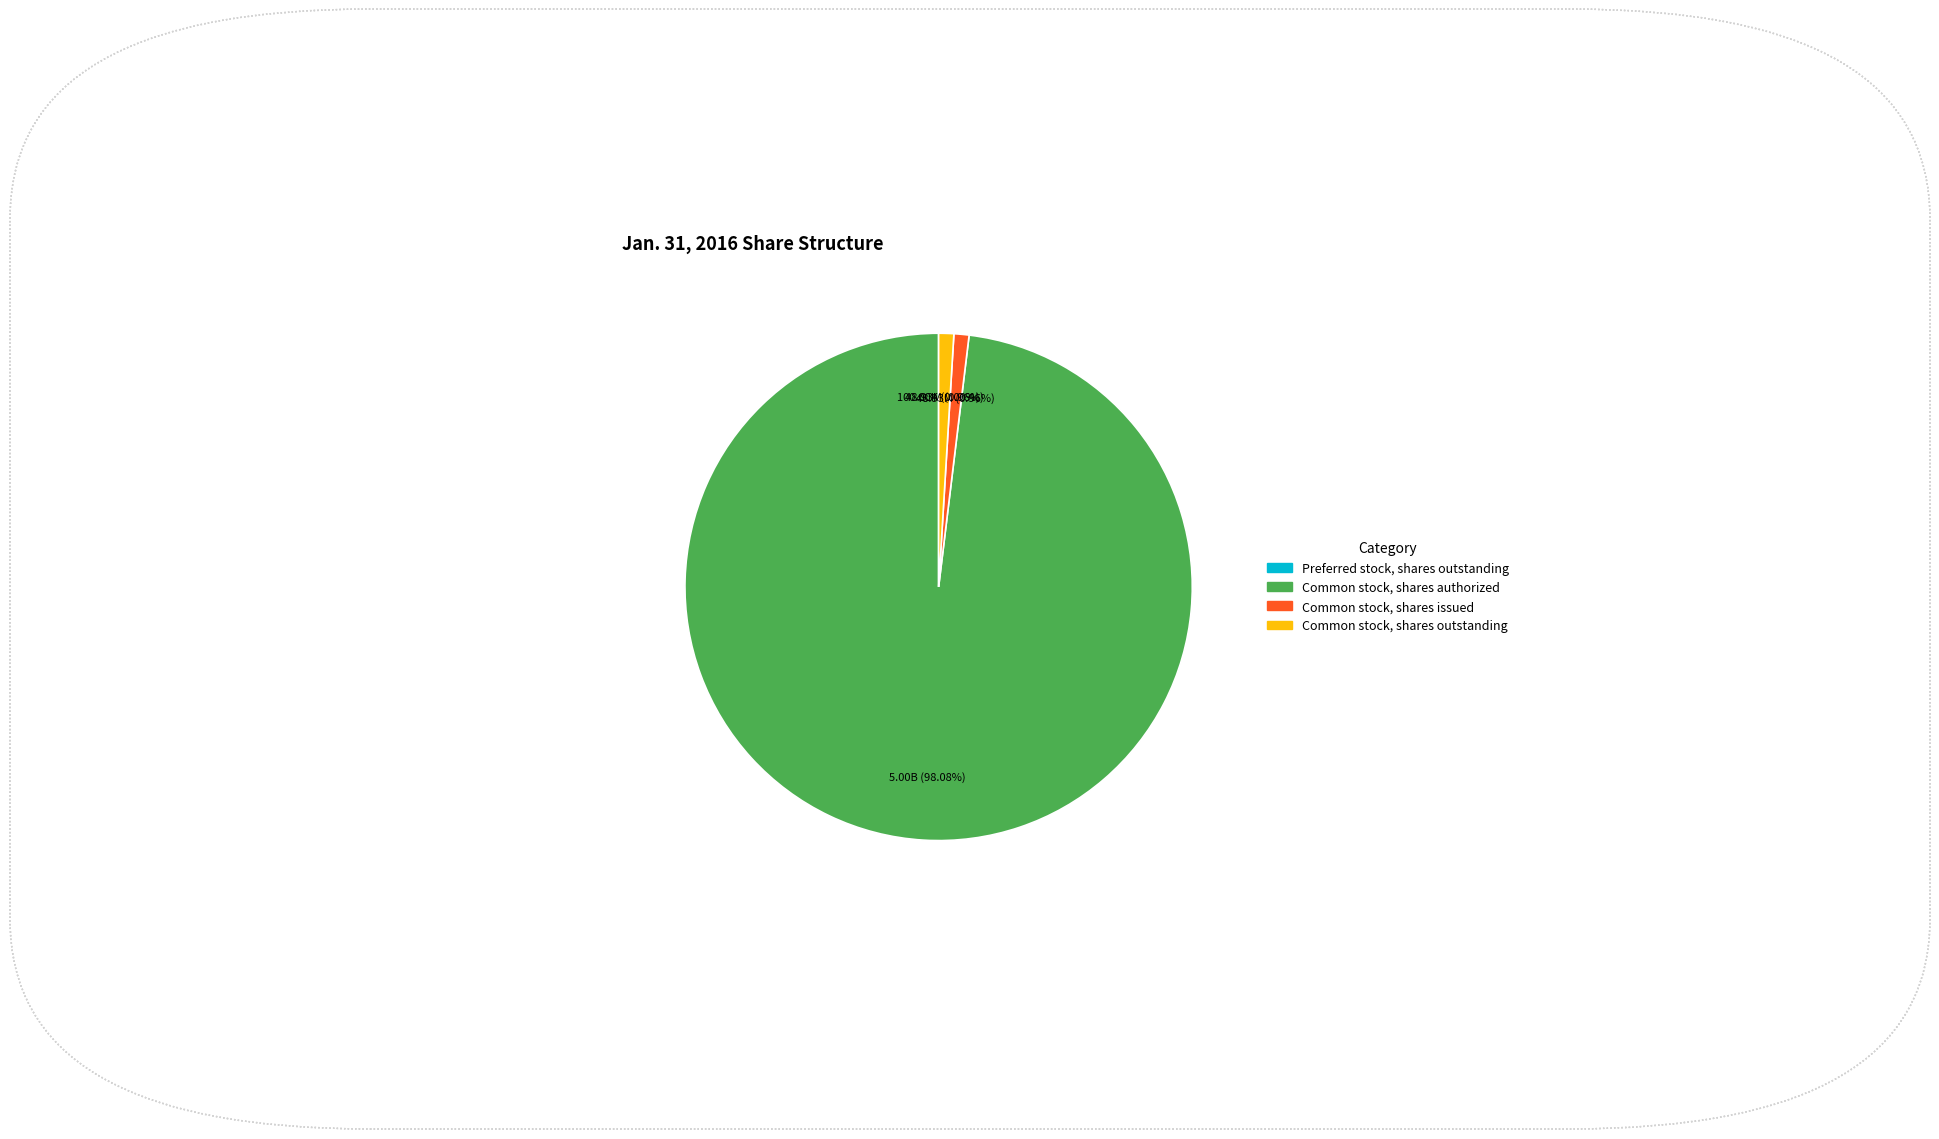

Is it true that Common stock, shares outstanding is 1% of the pie?

True